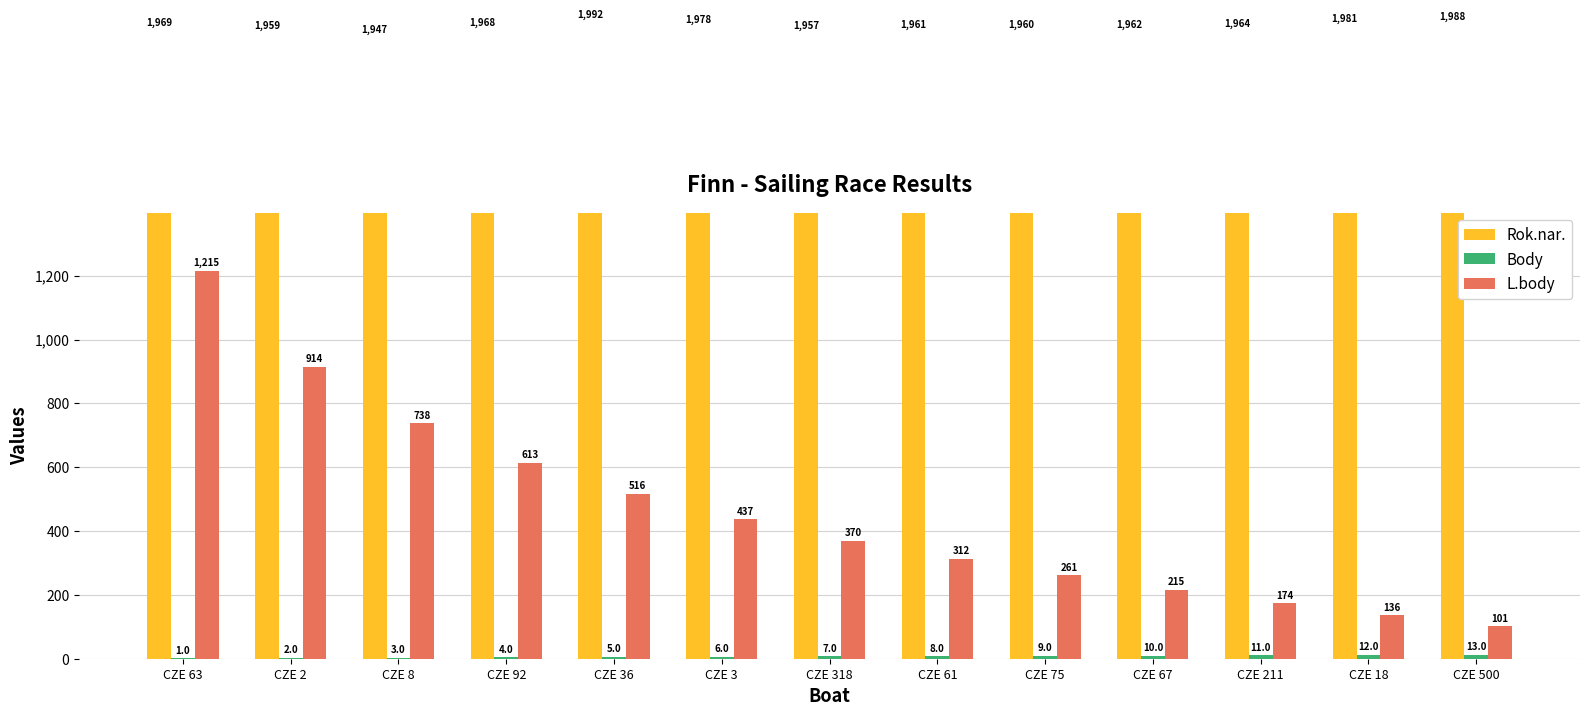

Which category has the lowest value across all series?

CZE 63